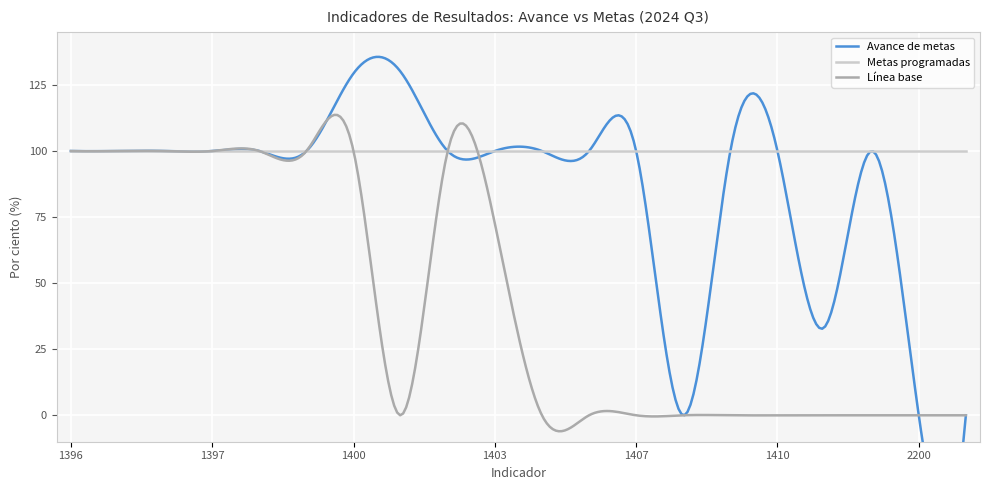

What is the label of the 3rd point from the right?

1412